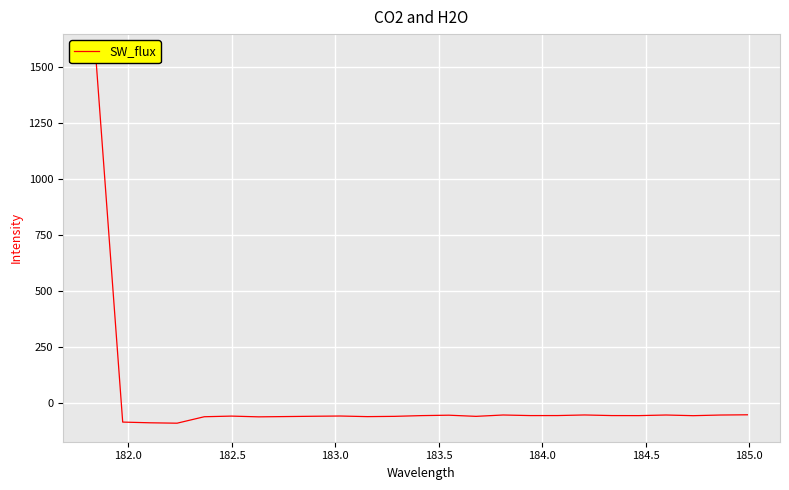

How many lines are shown in the chart?

1